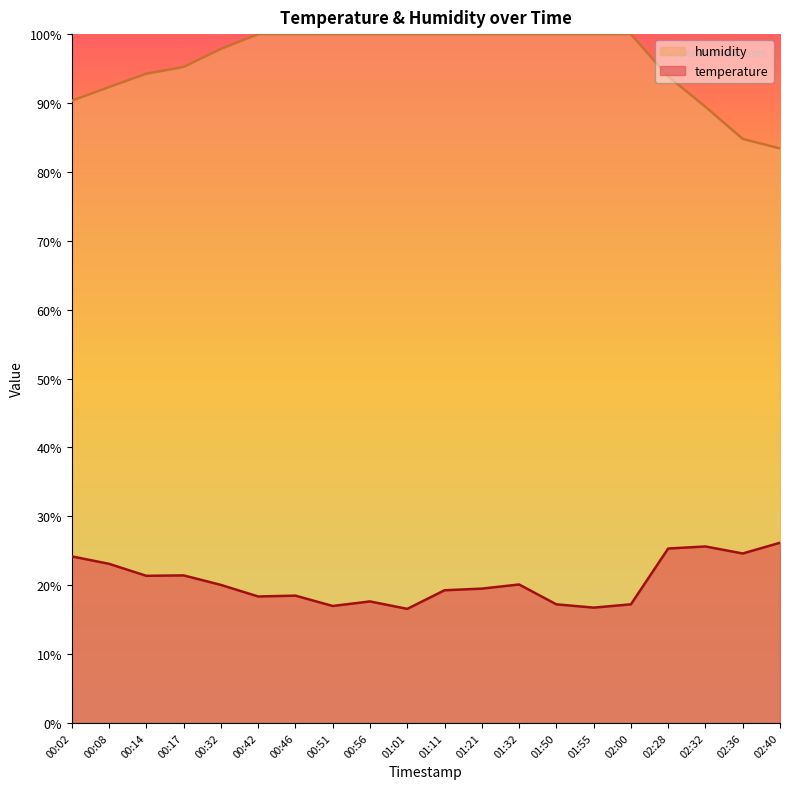

How many interior local peaks does the temperature series have?

5